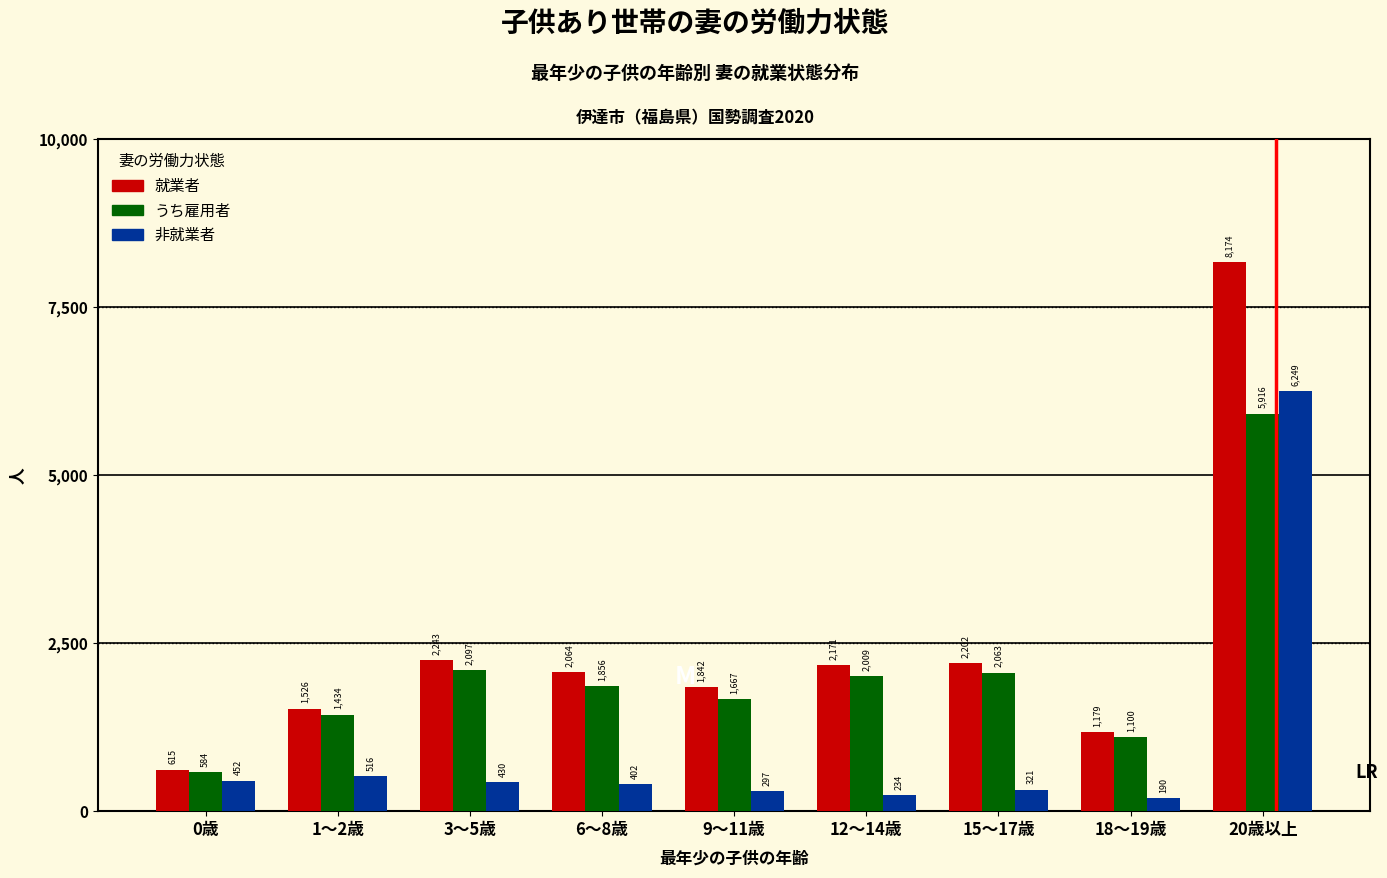

Reading right to left, transcribe all the data shown in this chart.

就業者: 8174	1179	2202	2171	1842	2064	2243	1526	615
うち雇用者: 5916	1100	2063	2009	1667	1856	2097	1434	584
非就業者: 6249	190	321	234	297	402	430	516	452